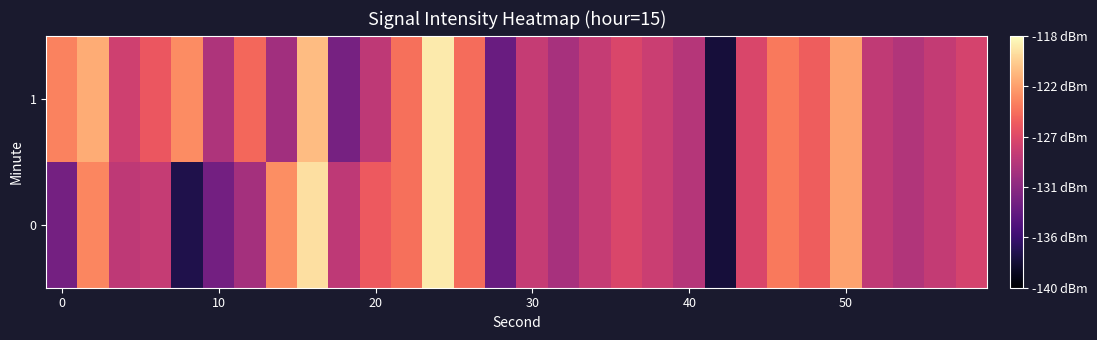

Which series has the largest total across all categories?

1